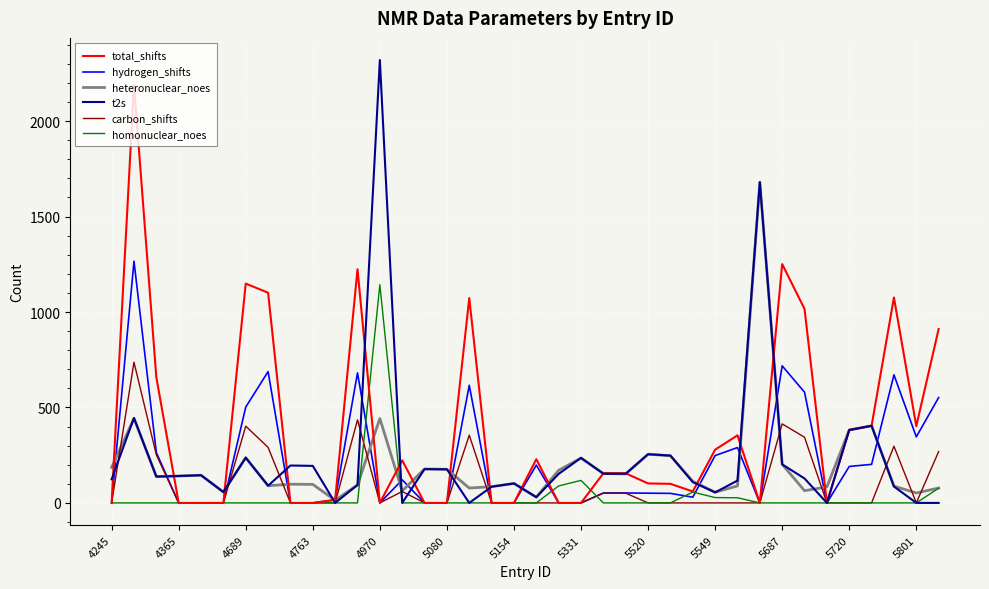

Rank the series by their maximum value, from lowest to highest.

carbon_shifts, homonuclear_noes, hydrogen_shifts, heteronuclear_noes, total_shifts, t2s